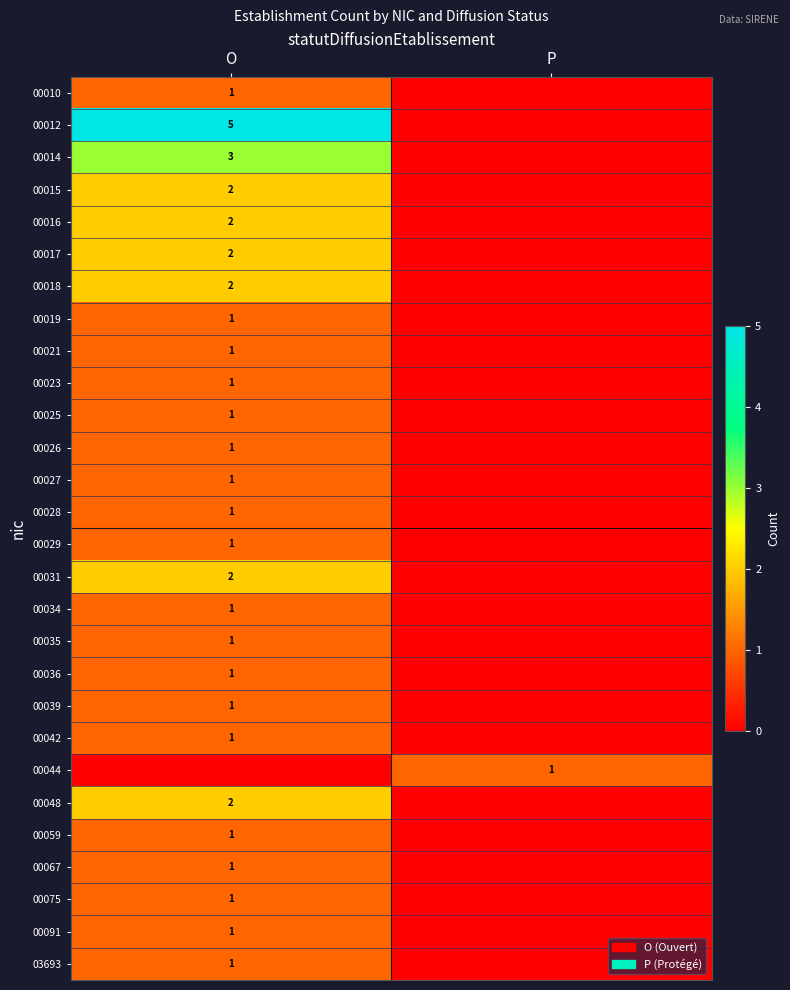

Is it true that 00017 equals 3 at O?

False